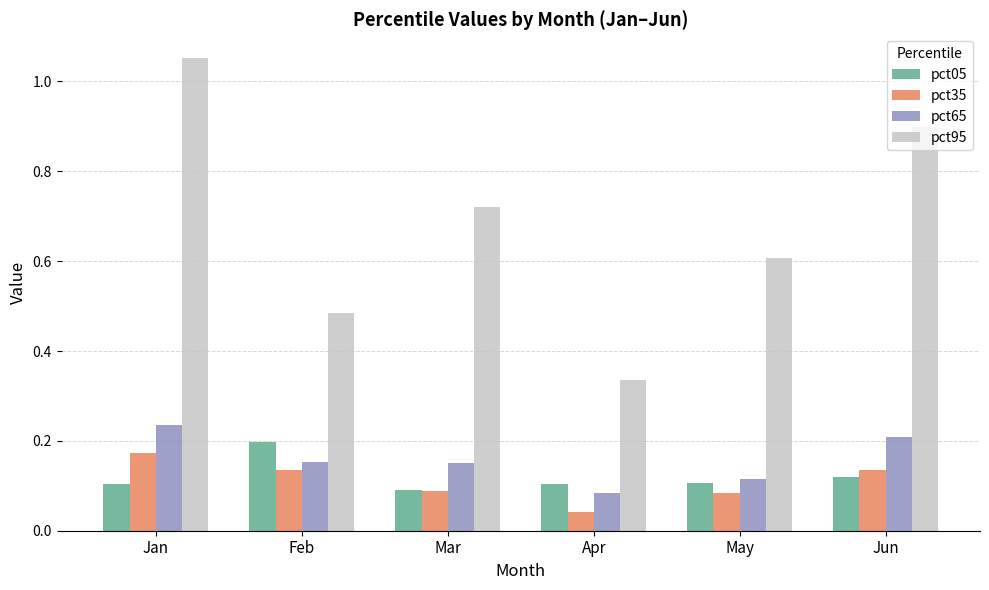

Which label corresponds to the smallest value in the chart?

Apr